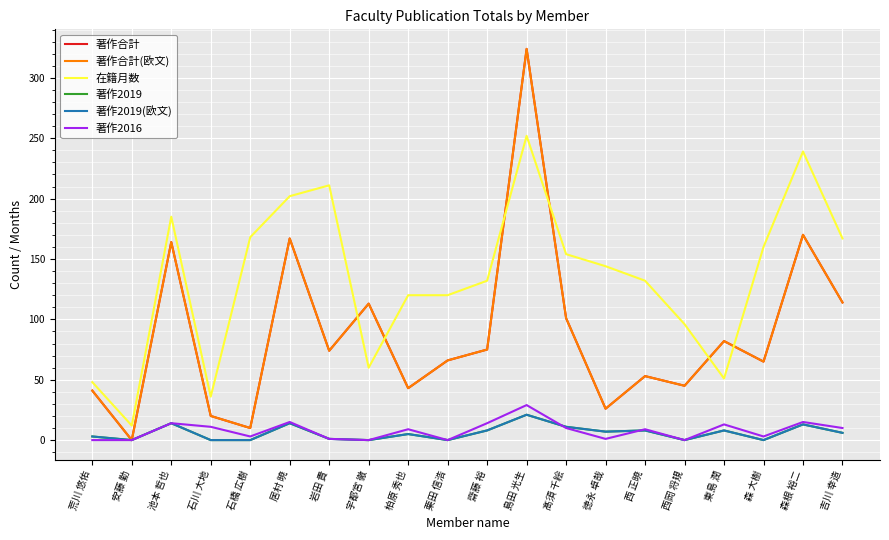

At which category does the chart reach its peak across all series?

島田 光生